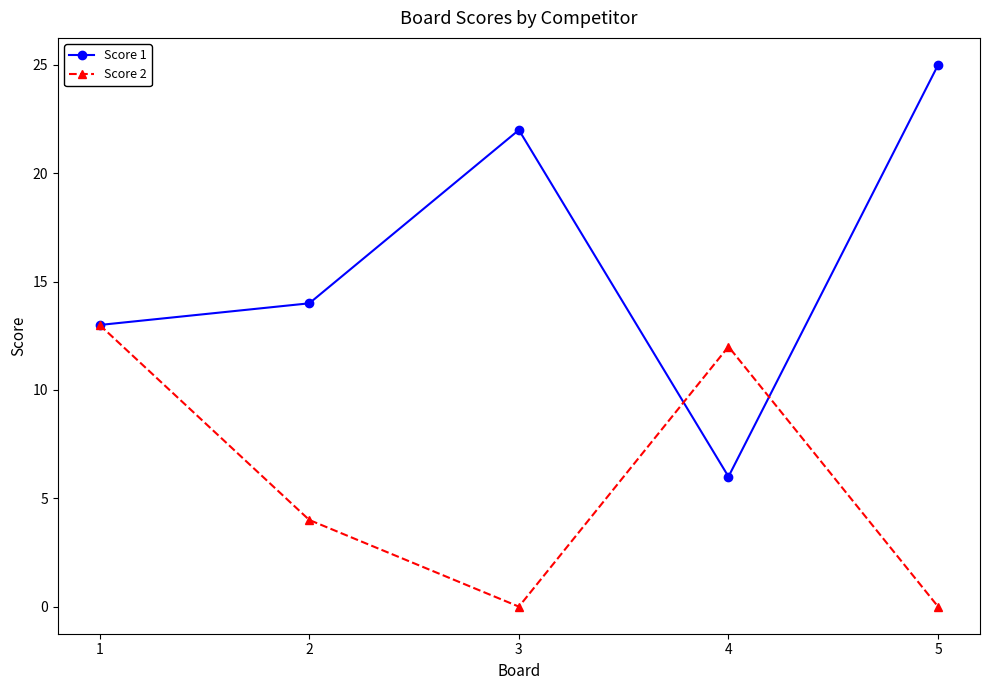

Reading left to right, extract all data points from this chart.

Score 1: 1=13	2=14	3=22	4=6	5=25
Score 2: 1=13	2=4	3=0	4=12	5=0